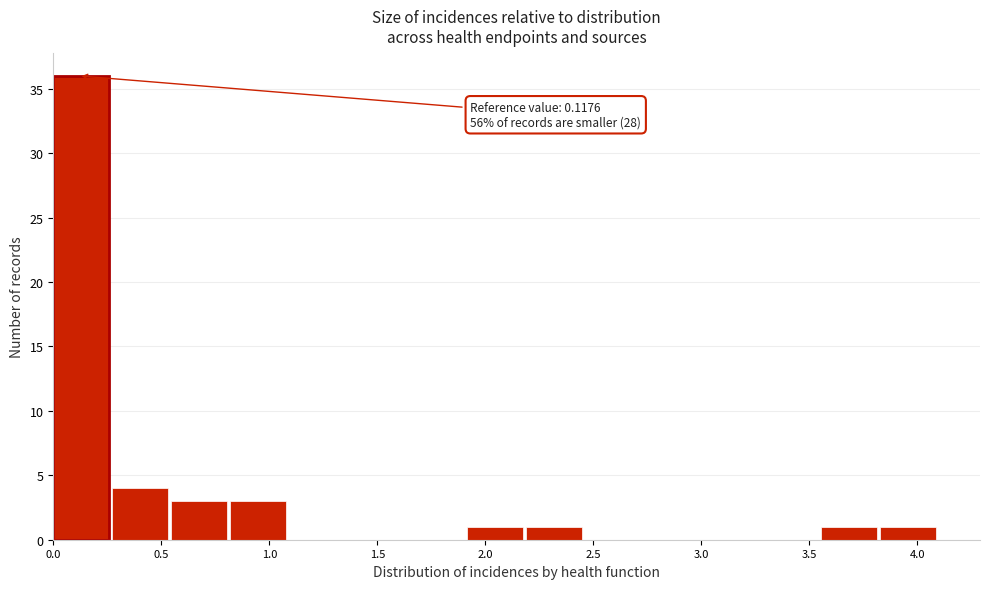

Over which range of the x-axis is the bar tallest?

0.00 to 0.25